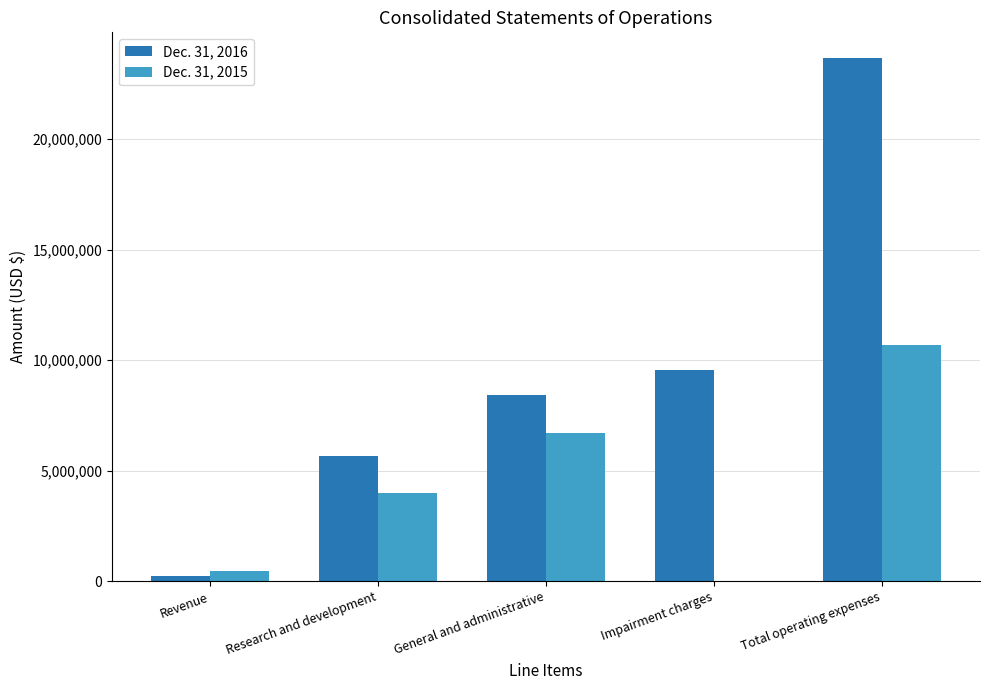

Which series has the largest total across all categories?

Dec. 31, 2016